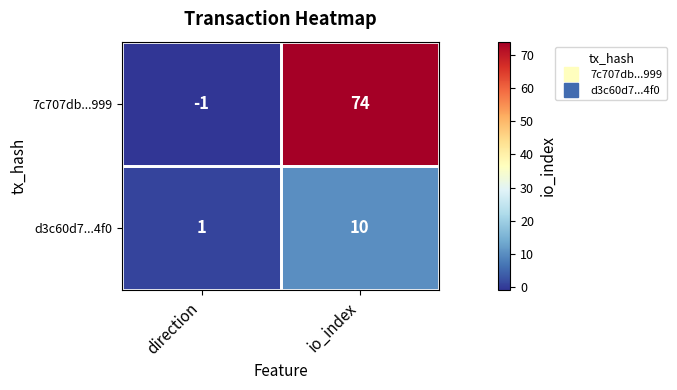

Which category has the highest value across all series?

io_index